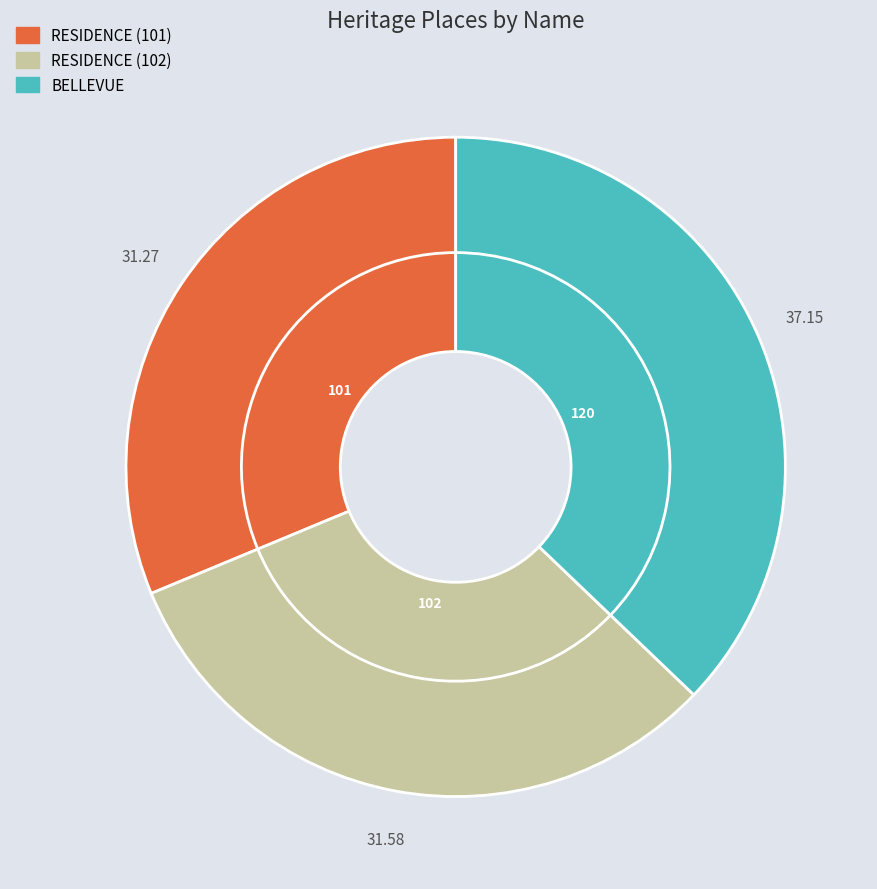

Is it true that BELLEVUE is 24% of the pie?

False